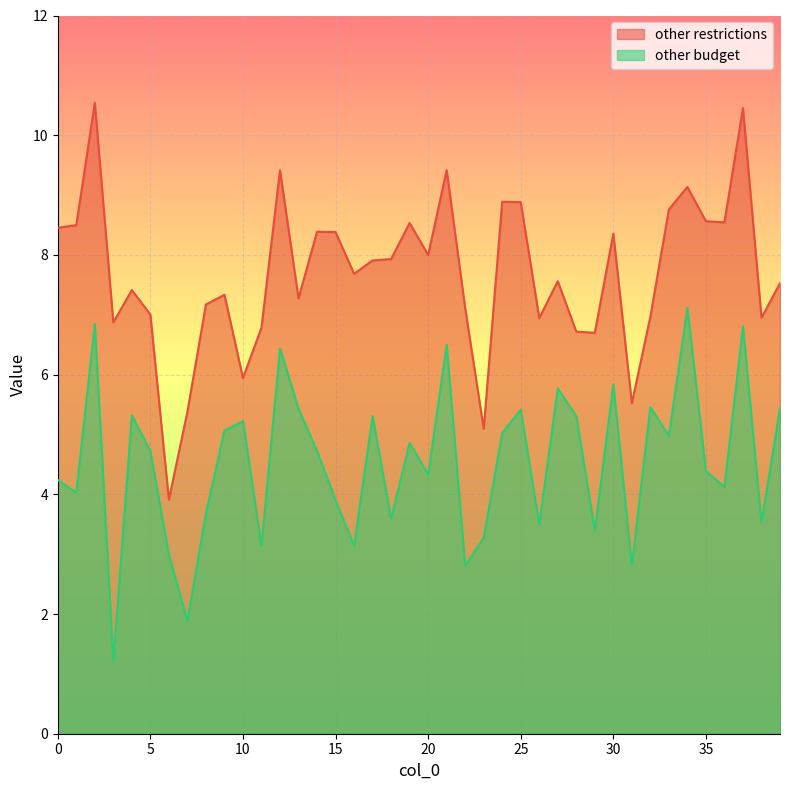

At 35, list the series in order from smallest to largest.

other budget, other restrictions